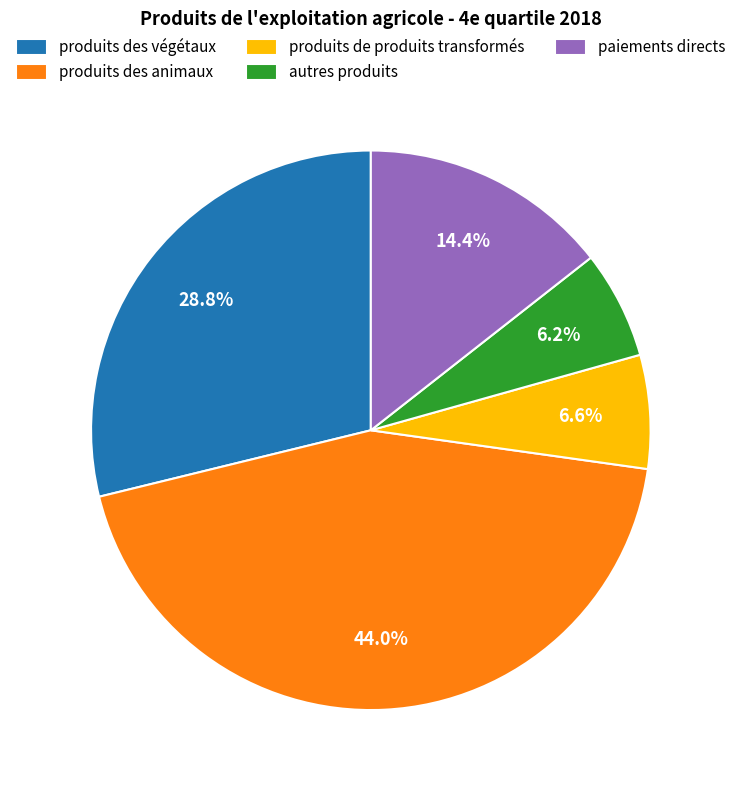

To the nearest percent, what percentage of the pie is autres produits?

6%